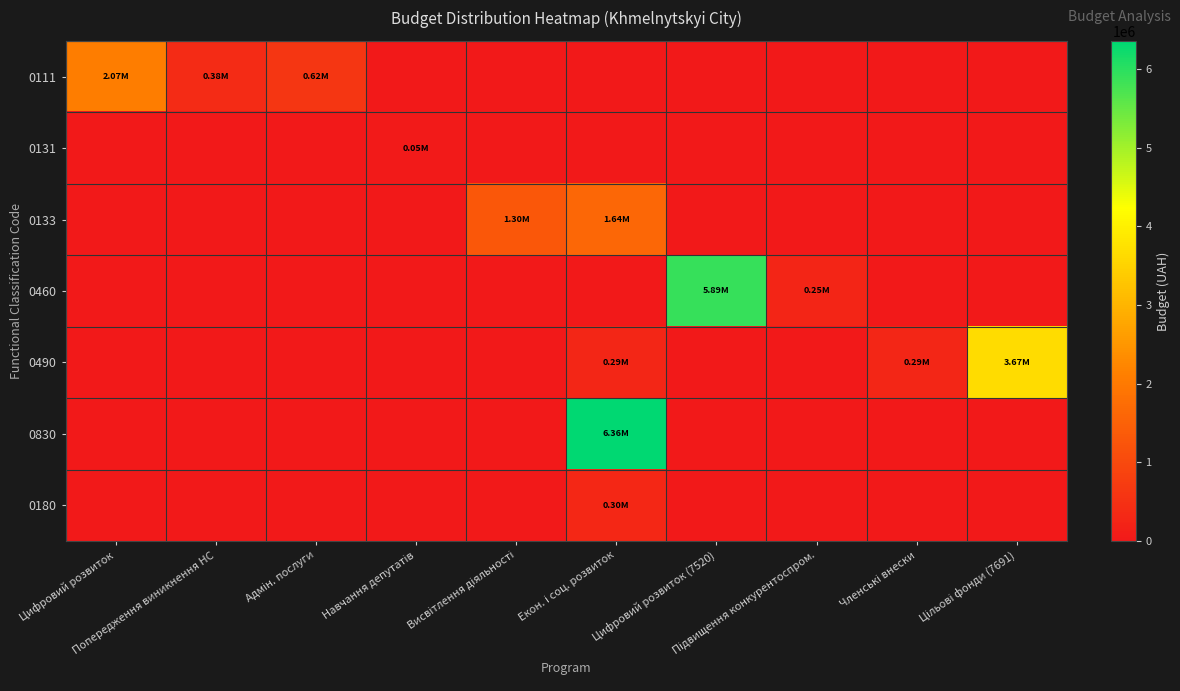

What is the total value across all series at Підвищення конкурентоспром.?

250000.0